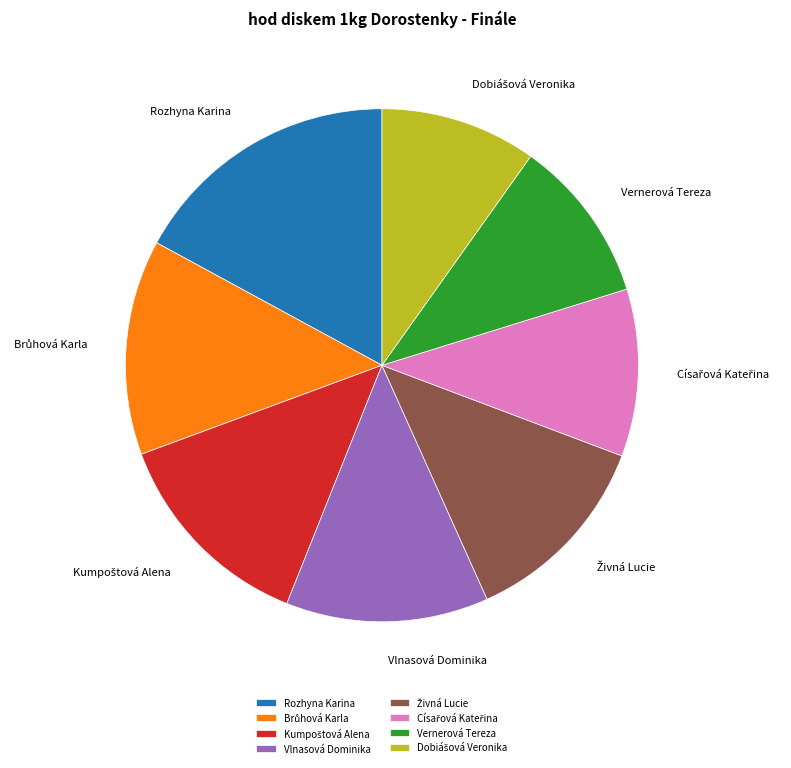

Does Rozhyna Karina represent more than half of the total?

No